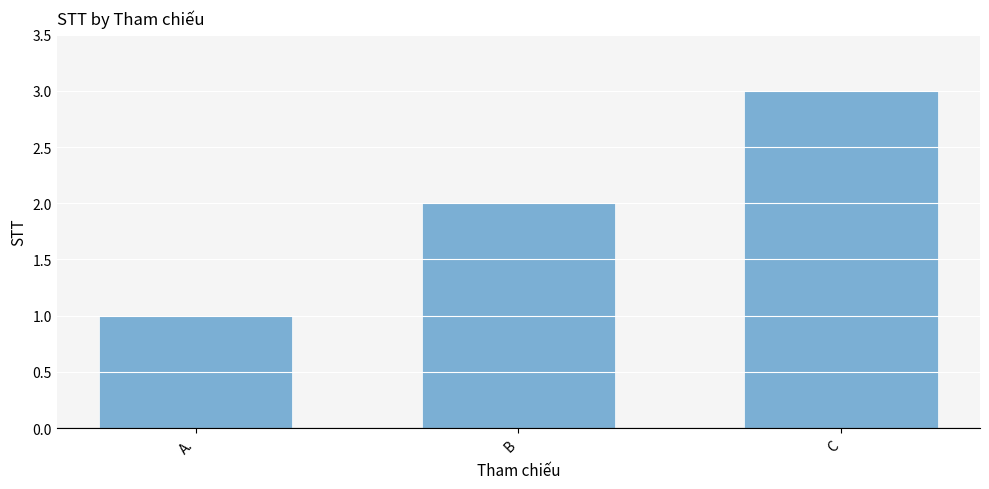

Is it true that the value at C is 5?

False